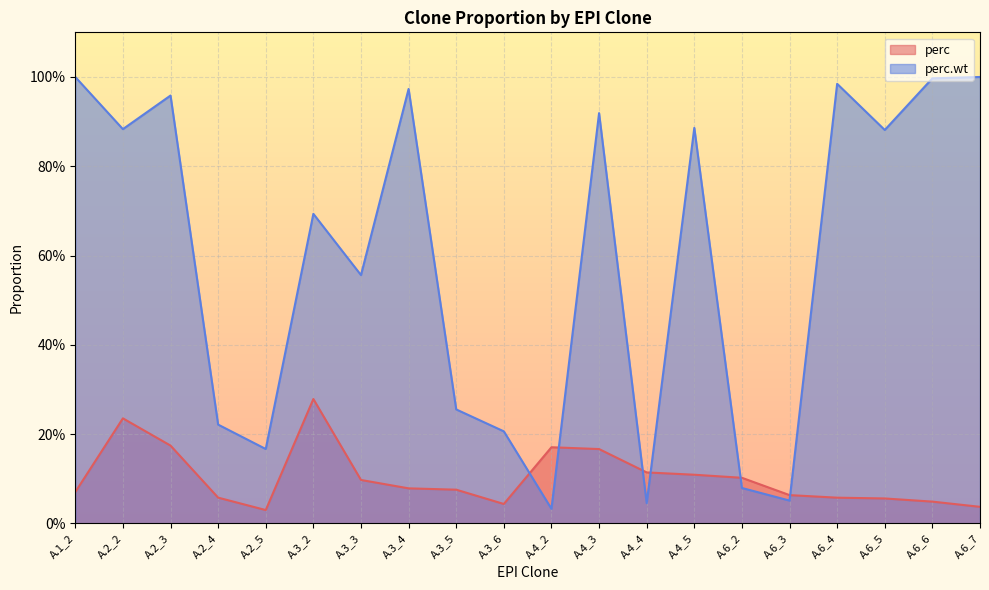

What is the value of the perc point at the 7th from the left?

0.1